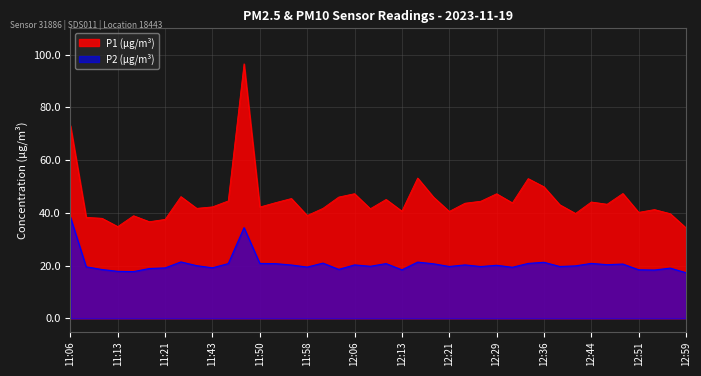

In P2, how many points are higher than both neighbors (excluding endpoints)?

12